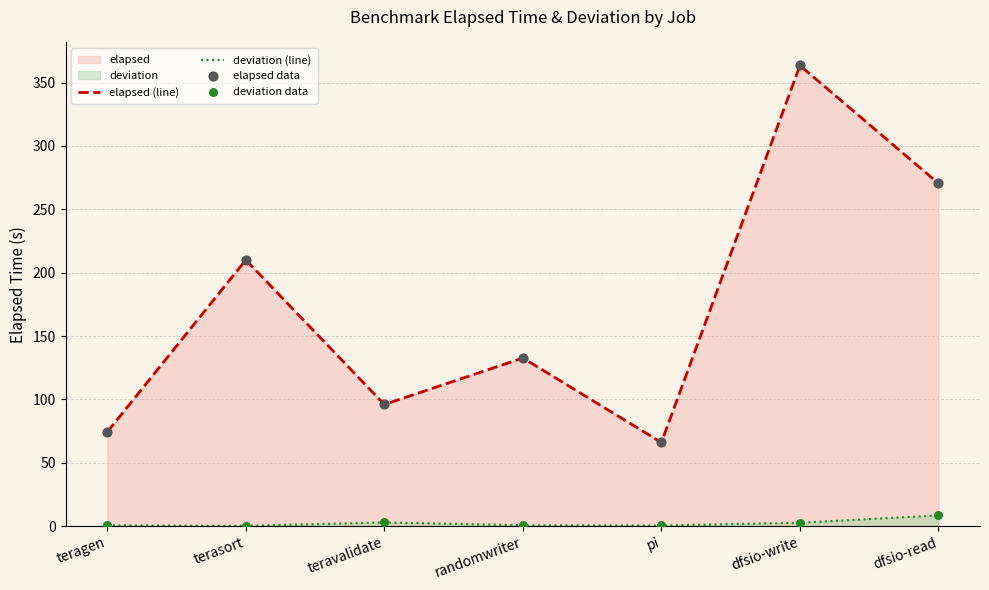

Is the value of elapsed data at dfsio-read greater than the value of elapsed (line) at terasort?

Yes